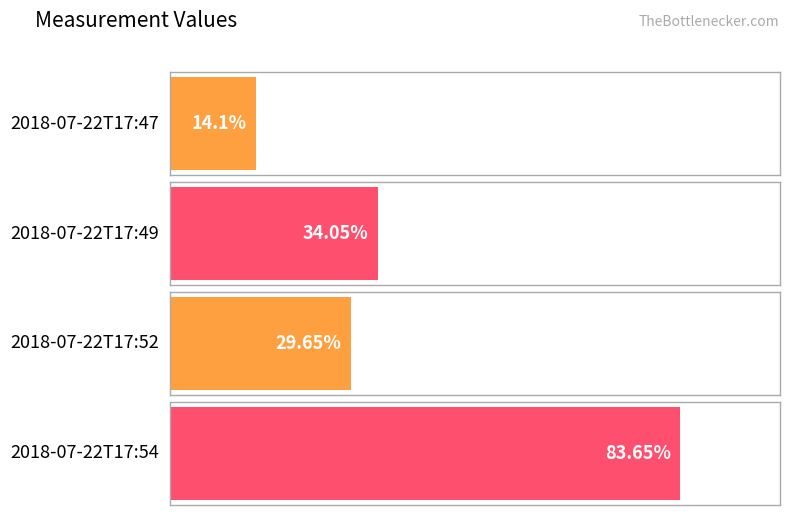

Reading left to right, what are all the values shown in this chart?

14.1	34.0	29.6	83.7